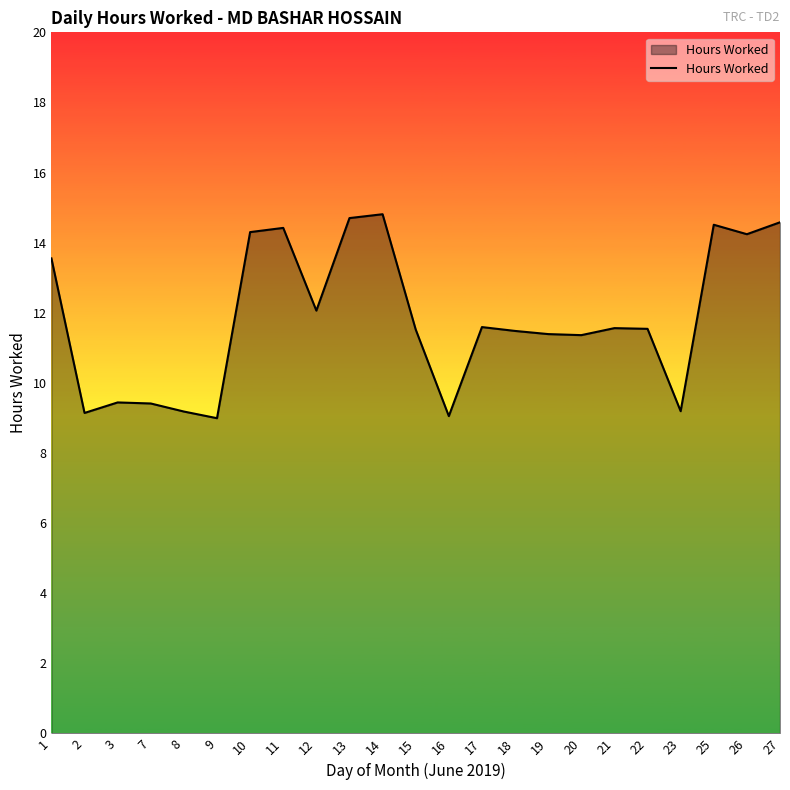

What is the ratio of the value at 16 to the value at 21?

0.8